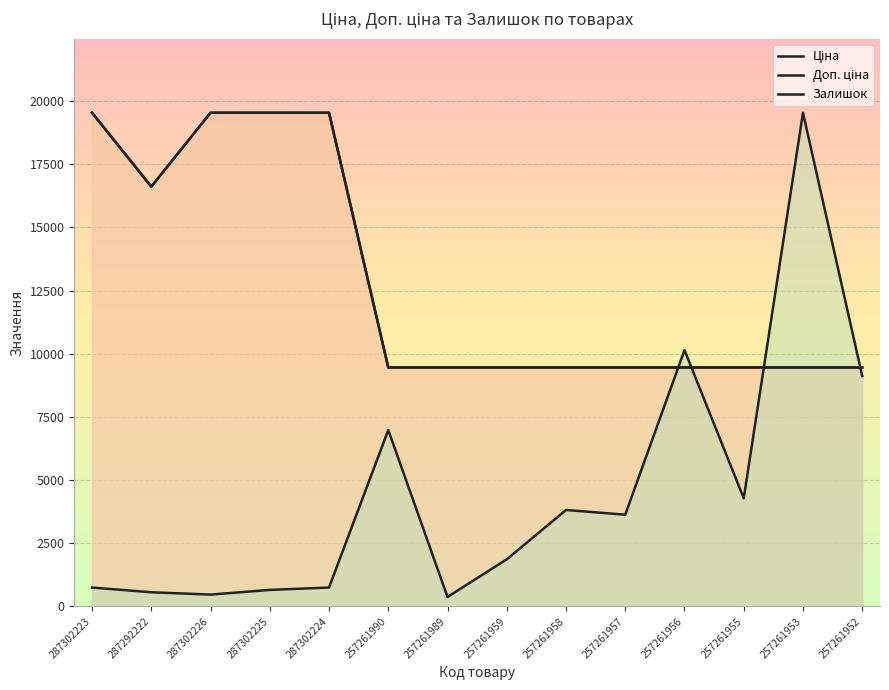

What are all the series names shown in the legend?

Ціна, Доп. ціна, Залишок